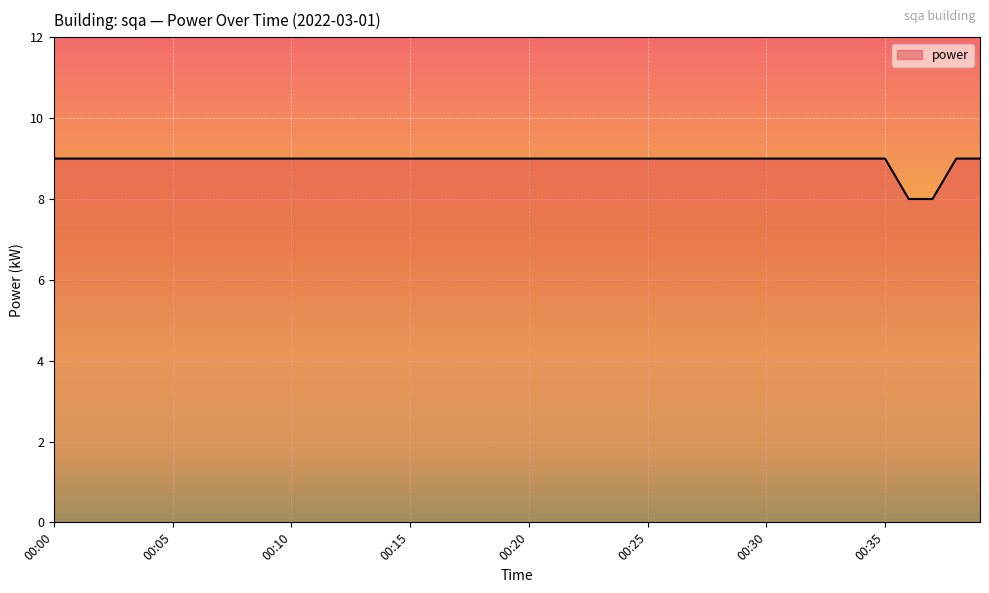

What is the minimum value shown in the chart?

8